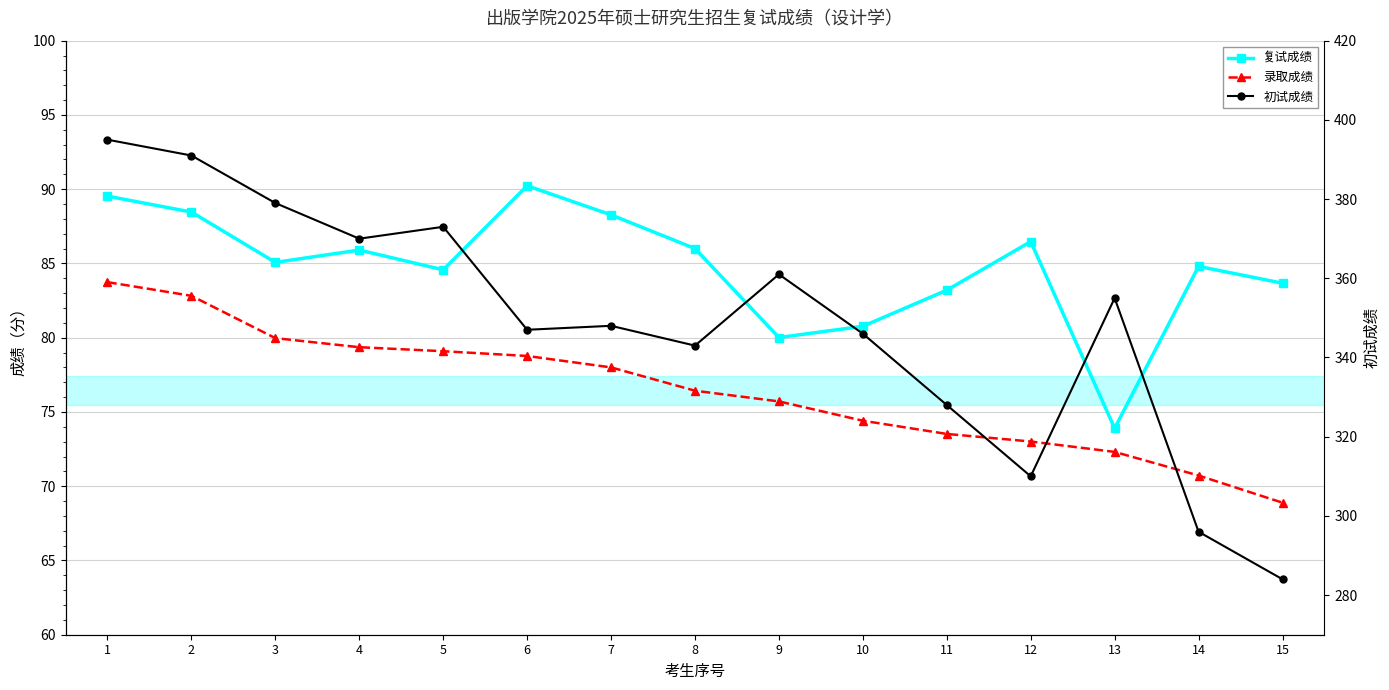

The value of 初试成绩 at 15 is 284.0. True or false?

True